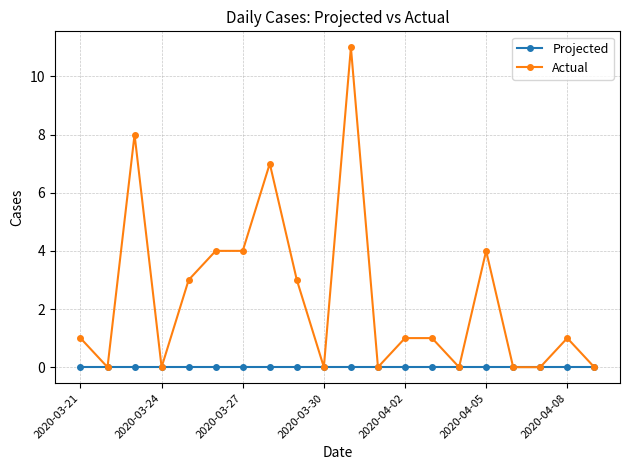

Which series has the largest total across all categories?

Actual